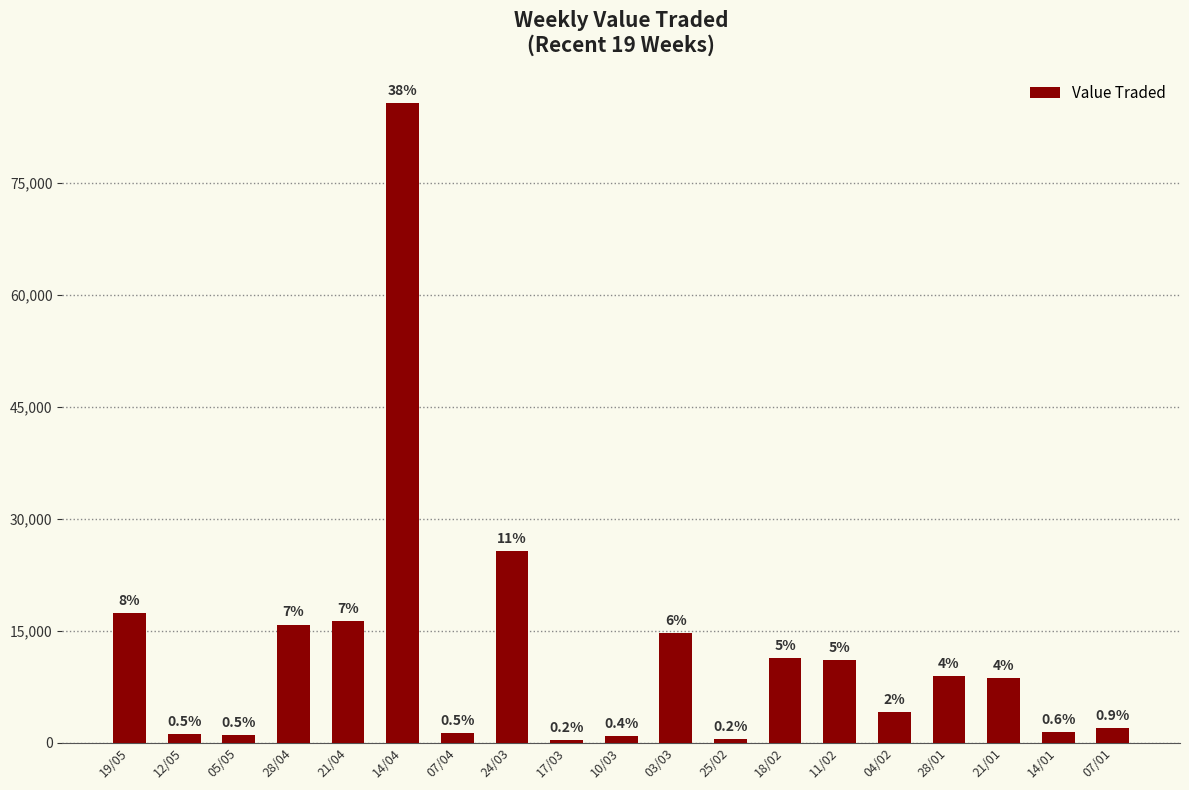

The chart shows a value of 22692 at 21/04. True or false?

False